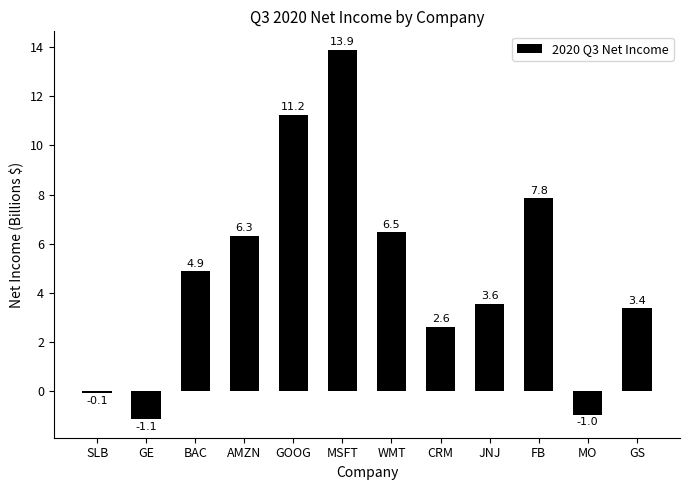

How many distinct data groups are displayed?

1